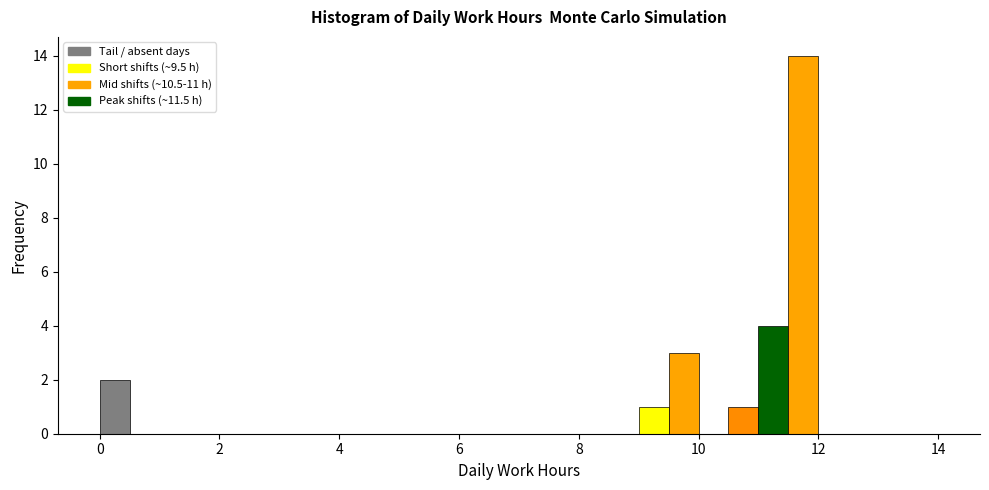

Read against the x-axis, roughly where is the centre of the tallest bar?

11.8